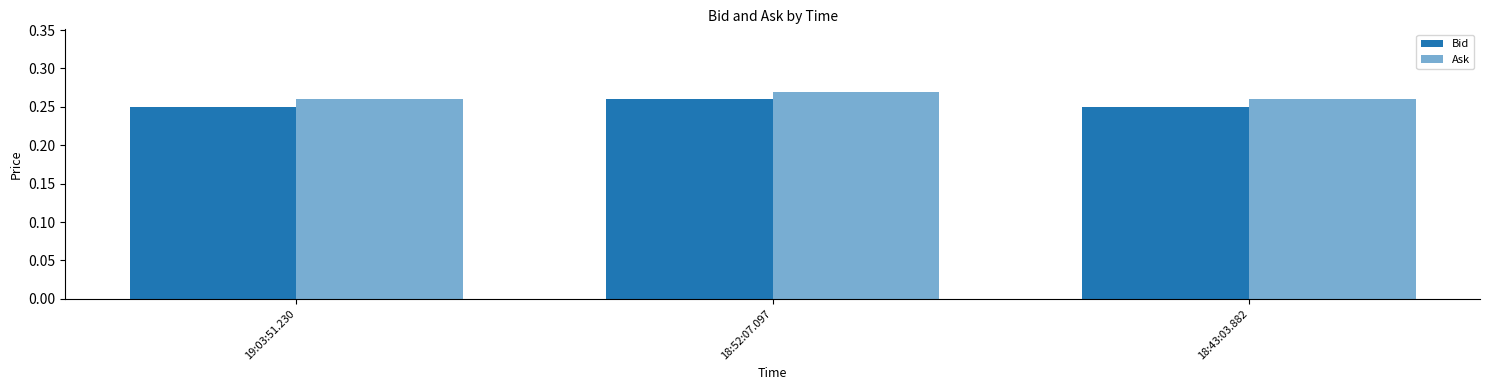

What is the value of the Ask bar at the 1st from the left?

0.3